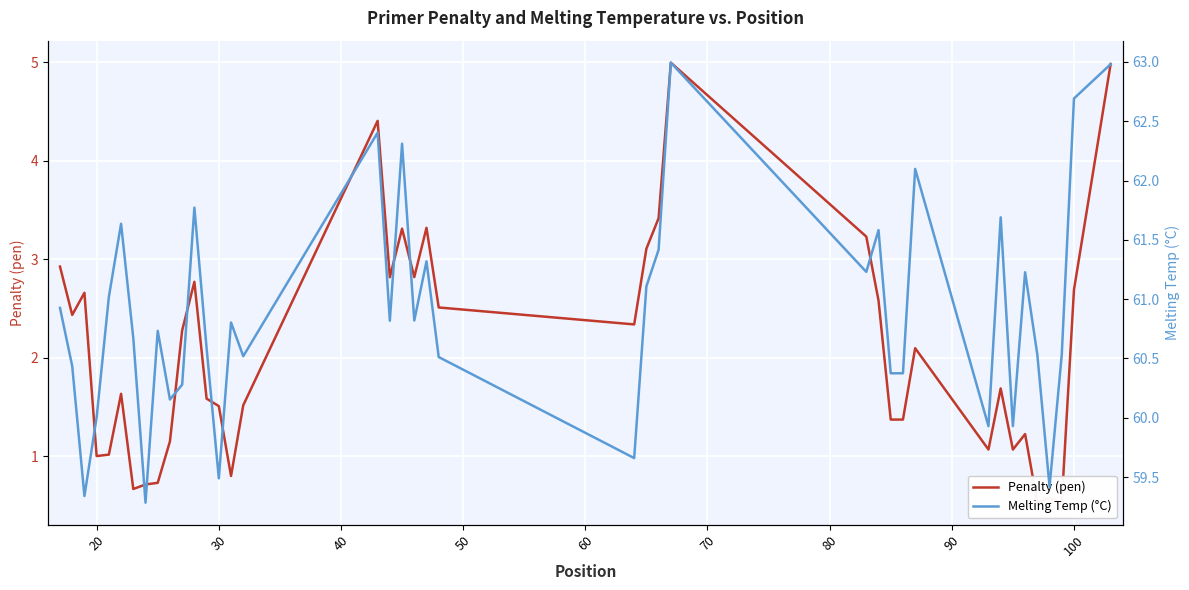

In Melting Temp (°C), how many points are higher than both neighbors (excluding endpoints)?

12